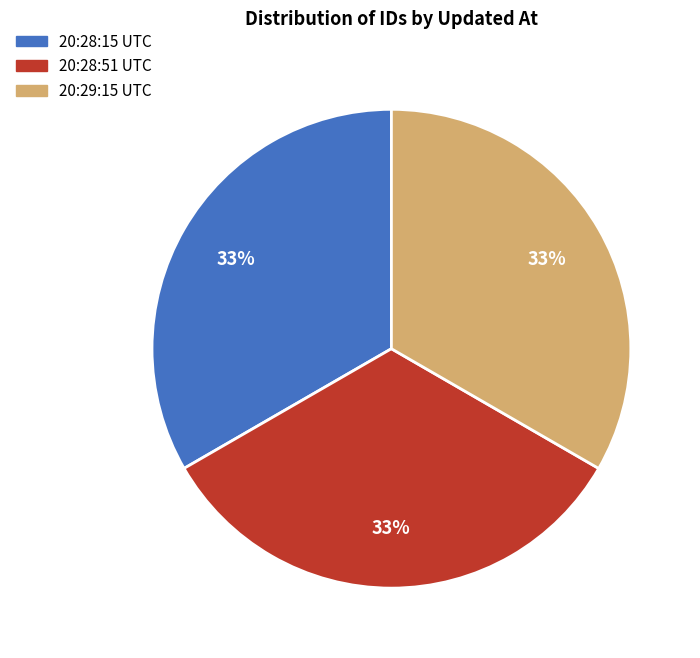

To the nearest percent, what is the average slice percentage?

33%